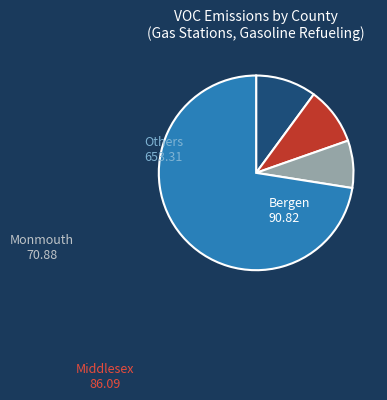

Does any single category account for the majority?

Yes